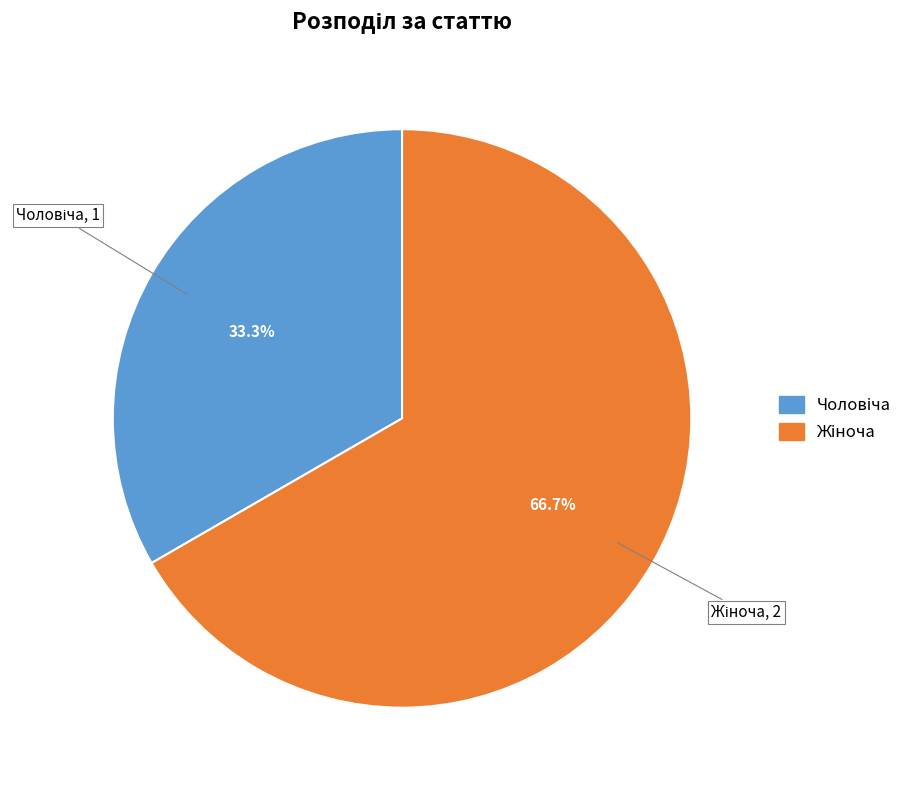

Does any single category account for the majority?

Yes